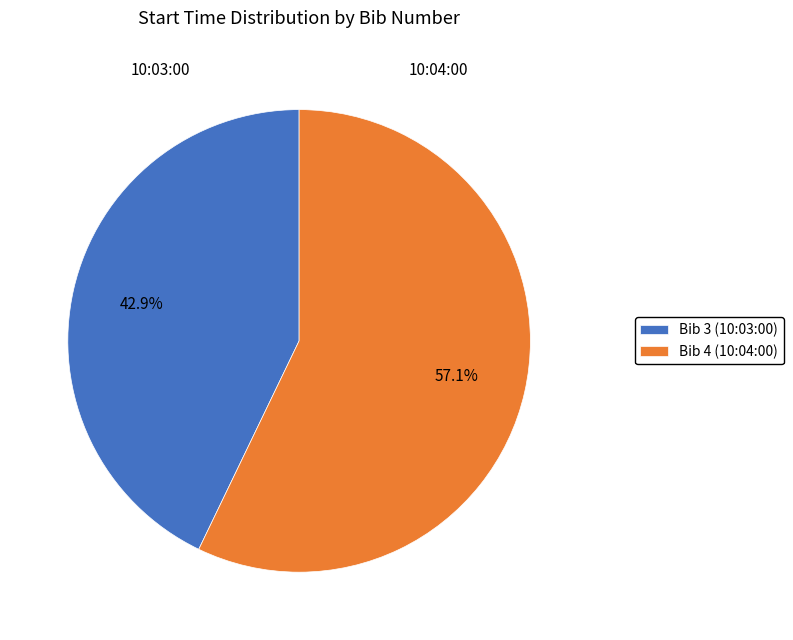

What is the ratio of the value at Bib 4 (10:04:00) to the value at Bib 3 (10:03:00)?

1.3